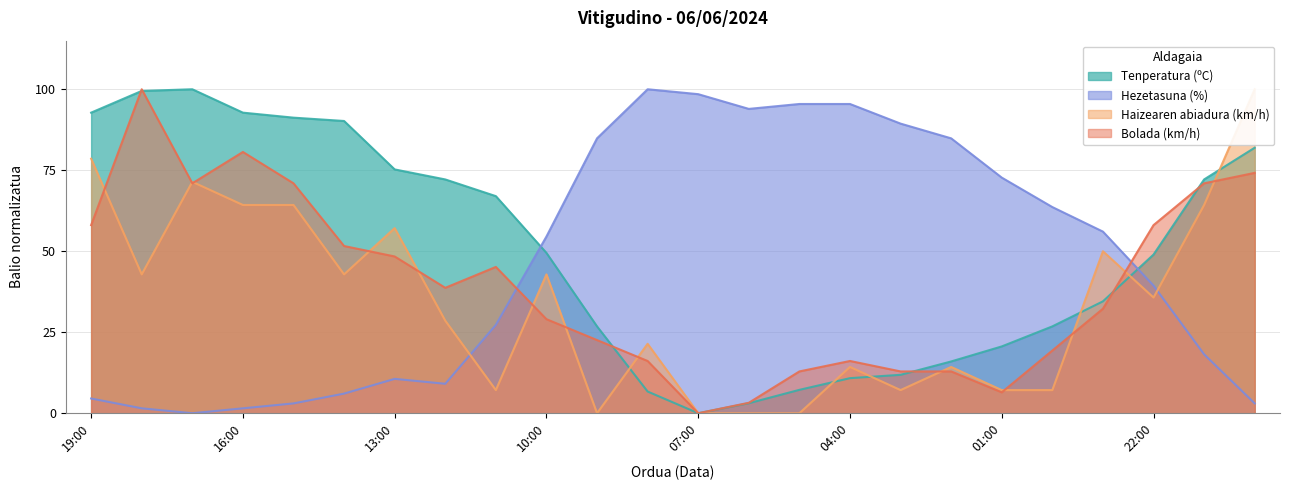

What is the total value across all series at 19:00?

234.0